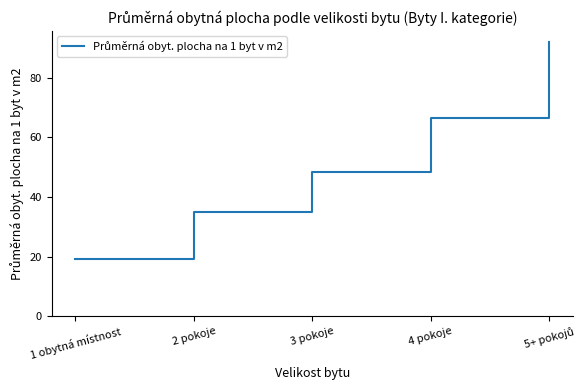

Reading right to left, list all the values displayed in this chart.

92.0	66.4	48.5	34.9	19.3